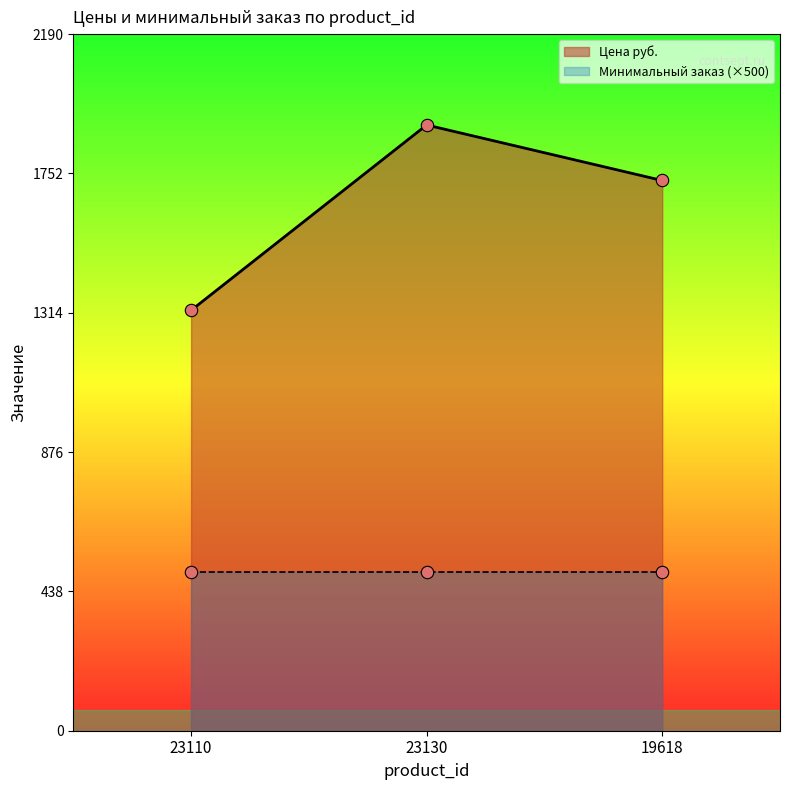

Approximately how many times larger is the value at 23110 compared to 19618?

0.8